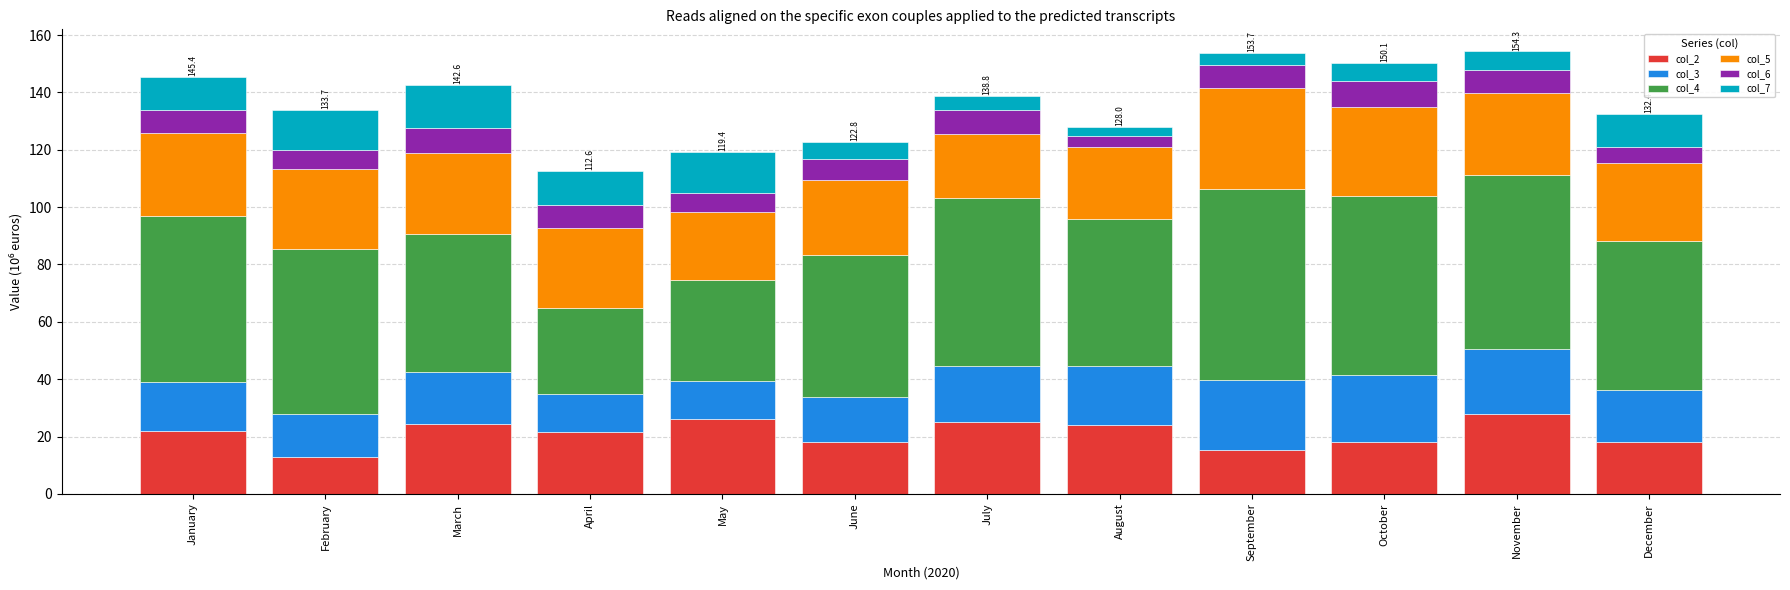

True or false: col_2 has a value of 12.7 at February.

True